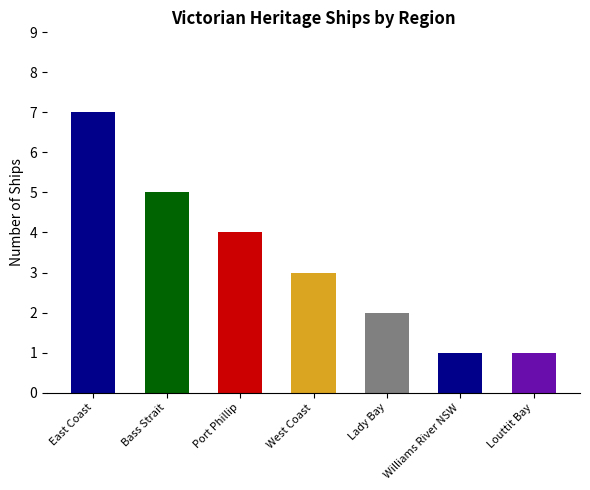

Which has a higher value, Williams River NSW or Port Phillip?

Port Phillip